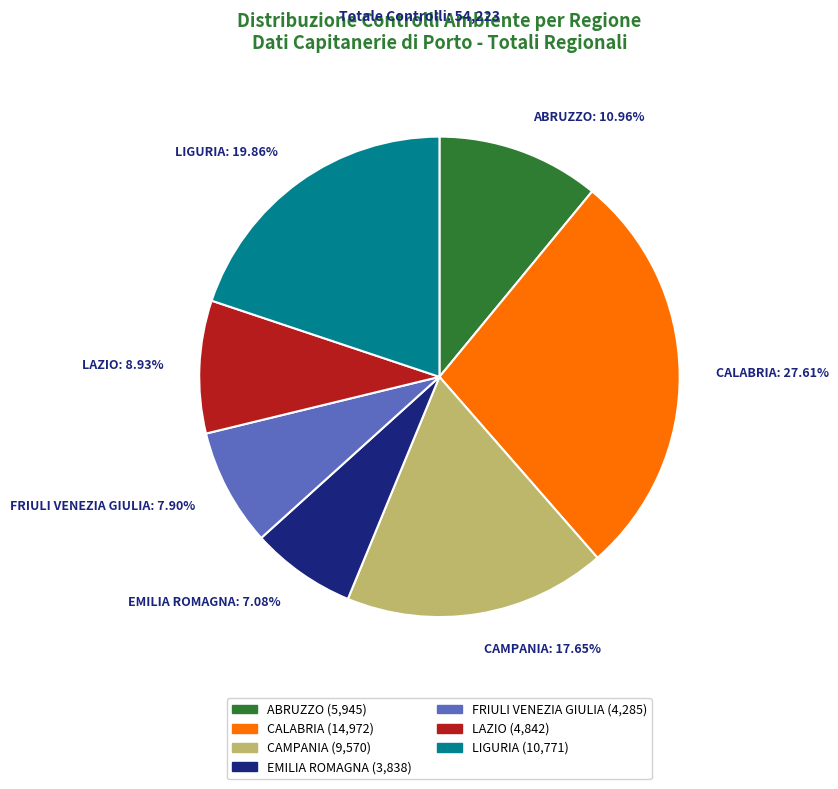

True or false: LIGURIA accounts for 7% of the total.

False